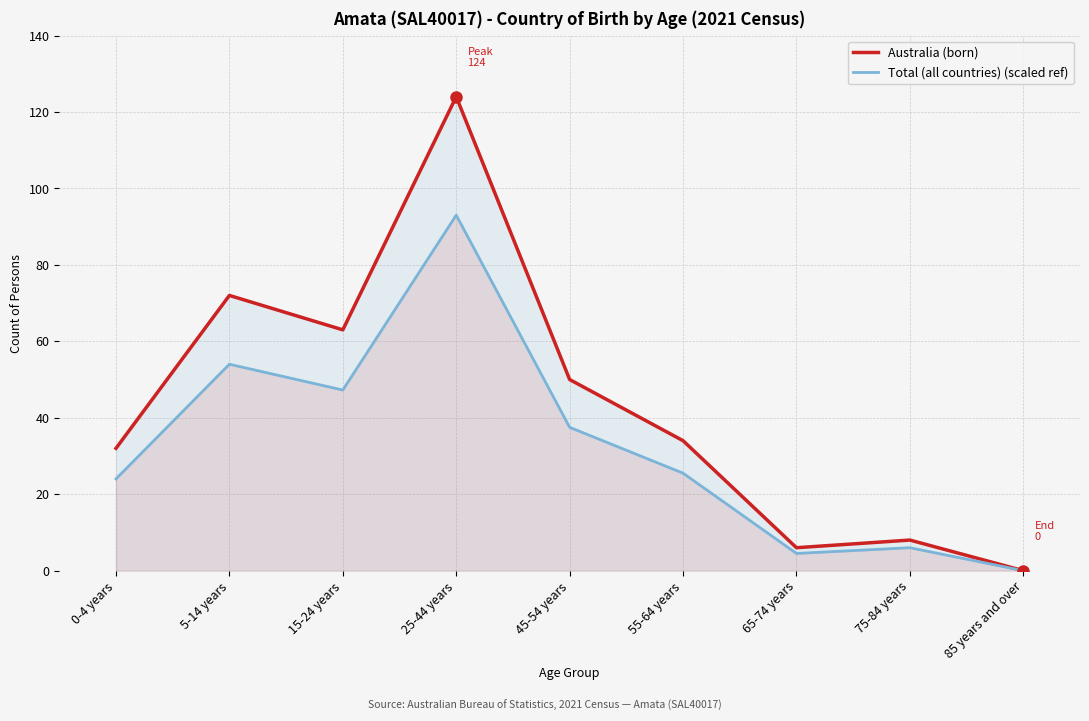

Where does the Total (all countries) (scaled ref) series first go above 25?

5-14 years